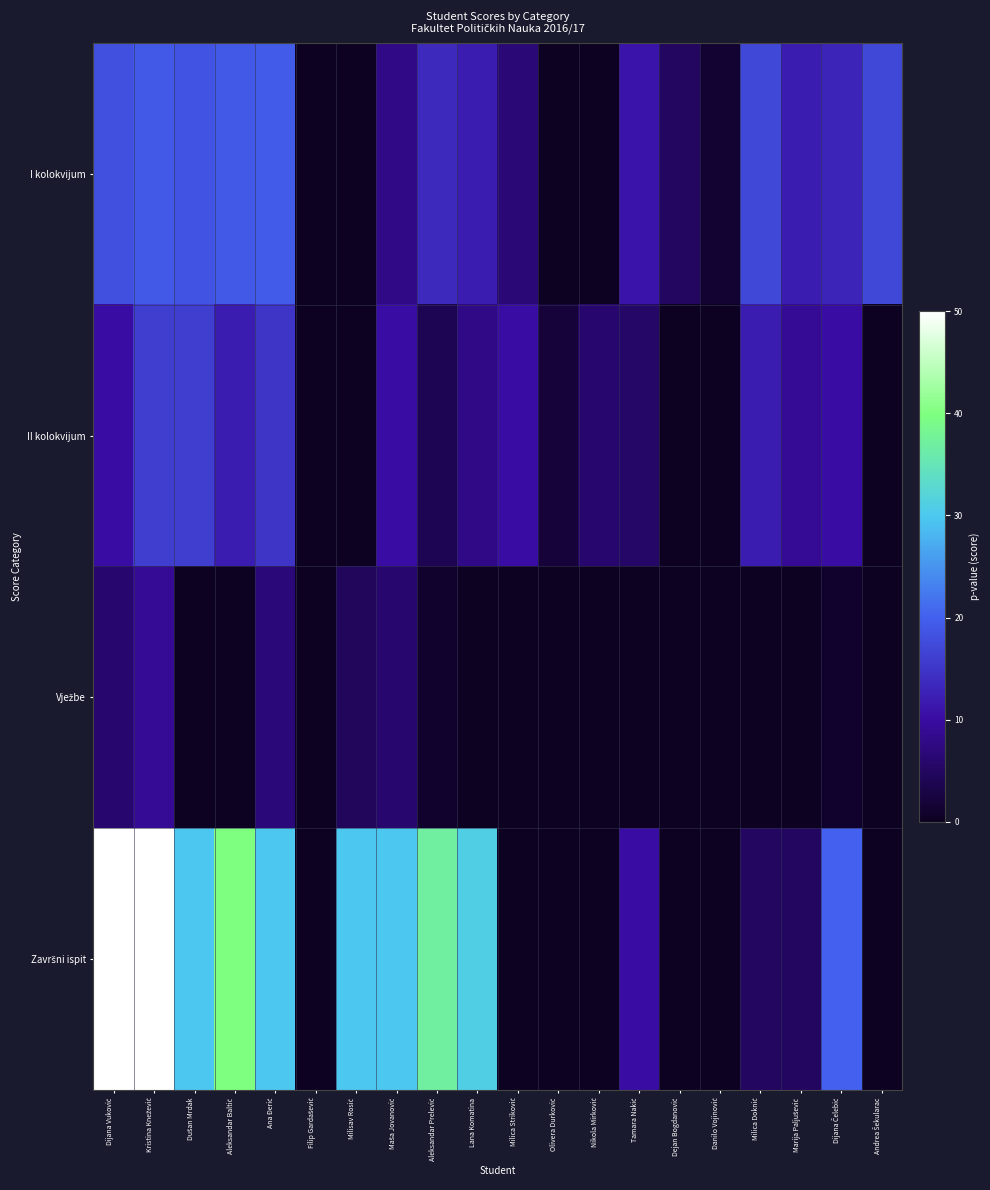

At Lana Komatina, list the series in order from largest to smallest.

Završni ispit, I kolokvijum, II kolokvijum, Vježbe